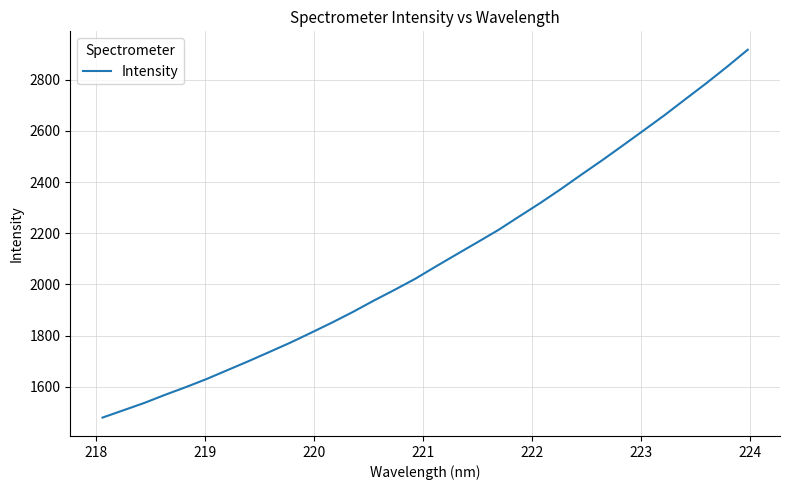

What is the minimum value shown in the chart?

1480.1